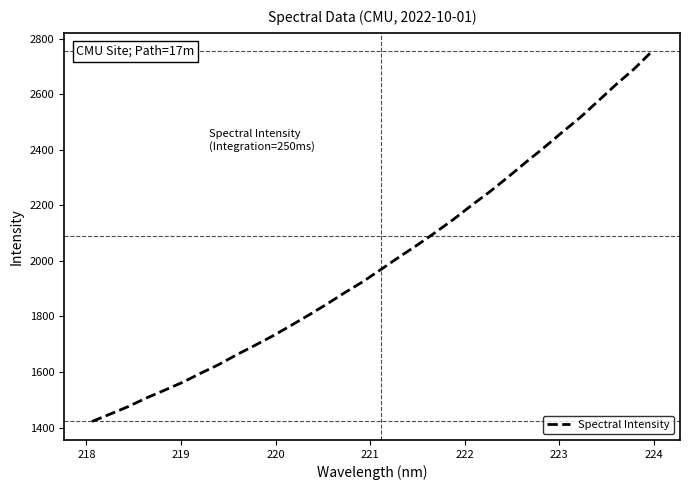

How many lines are shown in the chart?

1